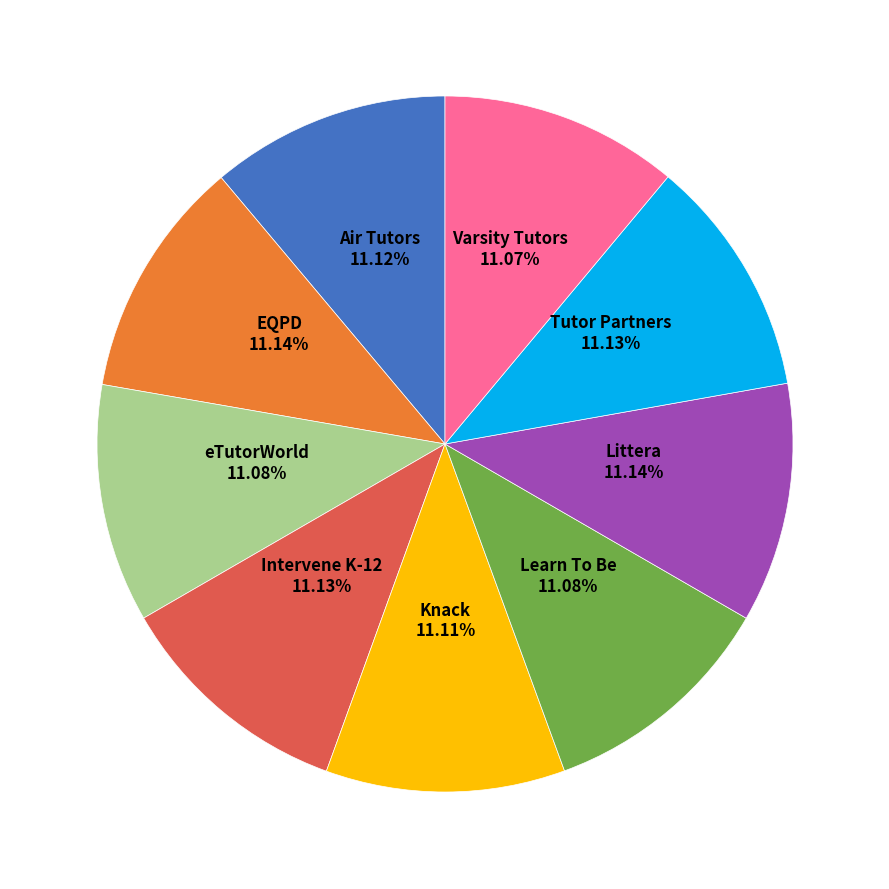

How many slices are in this pie chart?

9